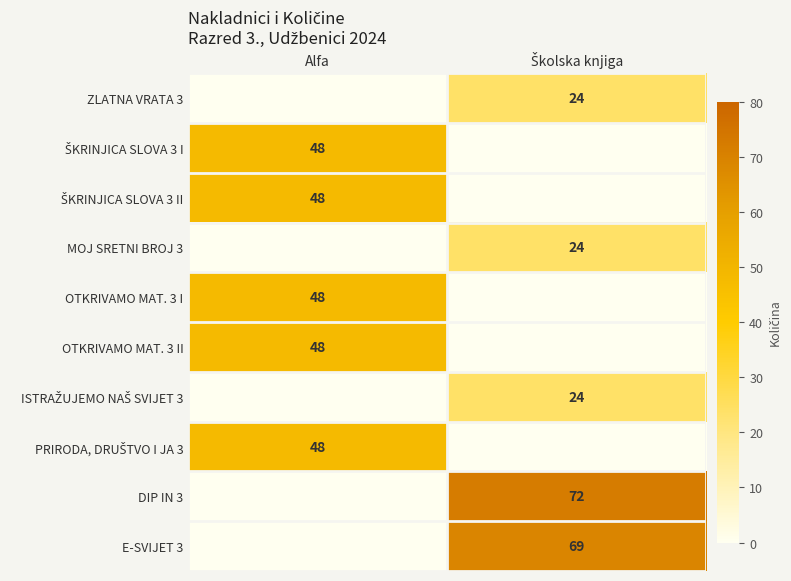

What is the difference between the PRIRODA, DRUŠTVO I JA 3 values at Alfa and Školska knjiga?

48